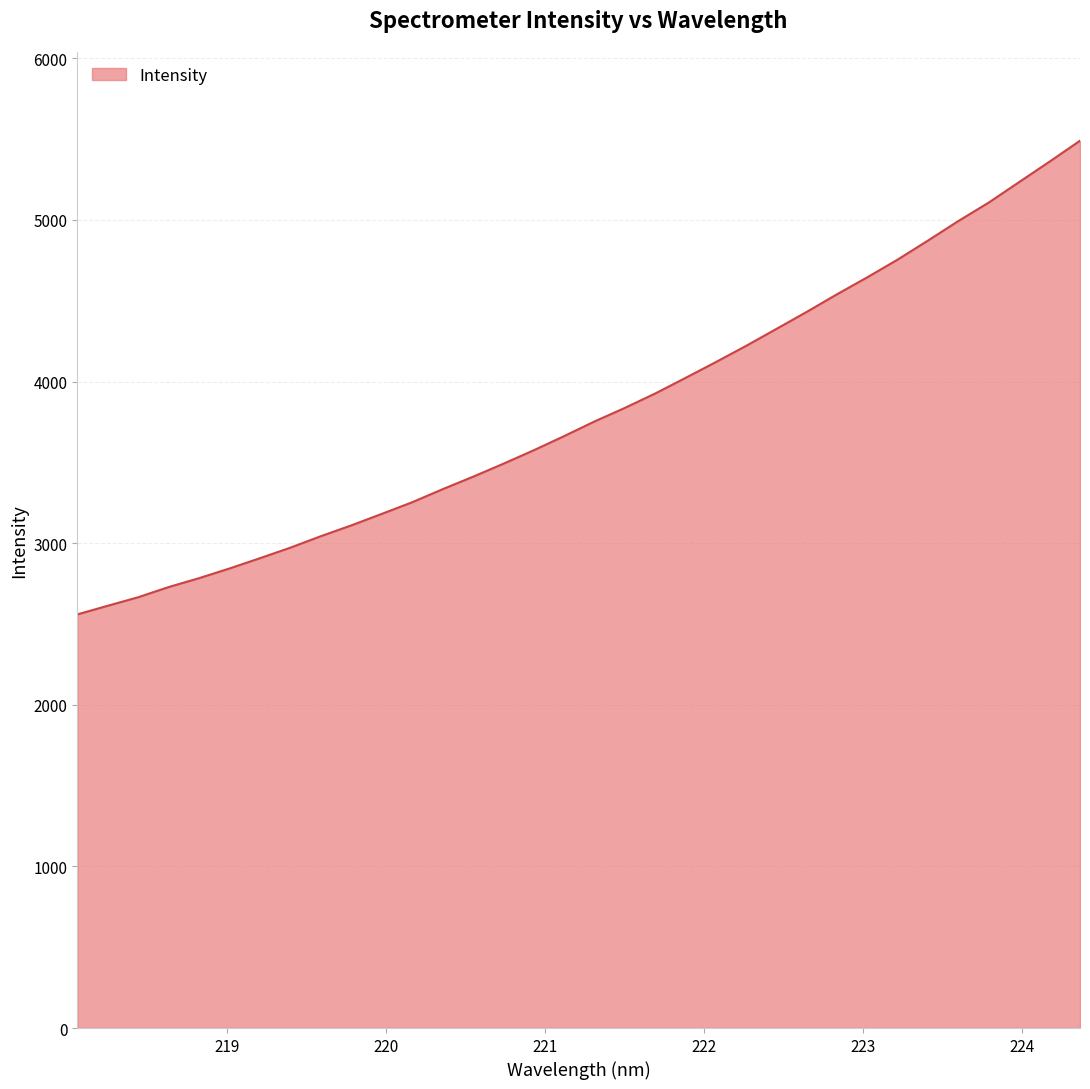

What is the greatest value displayed?

5489.7